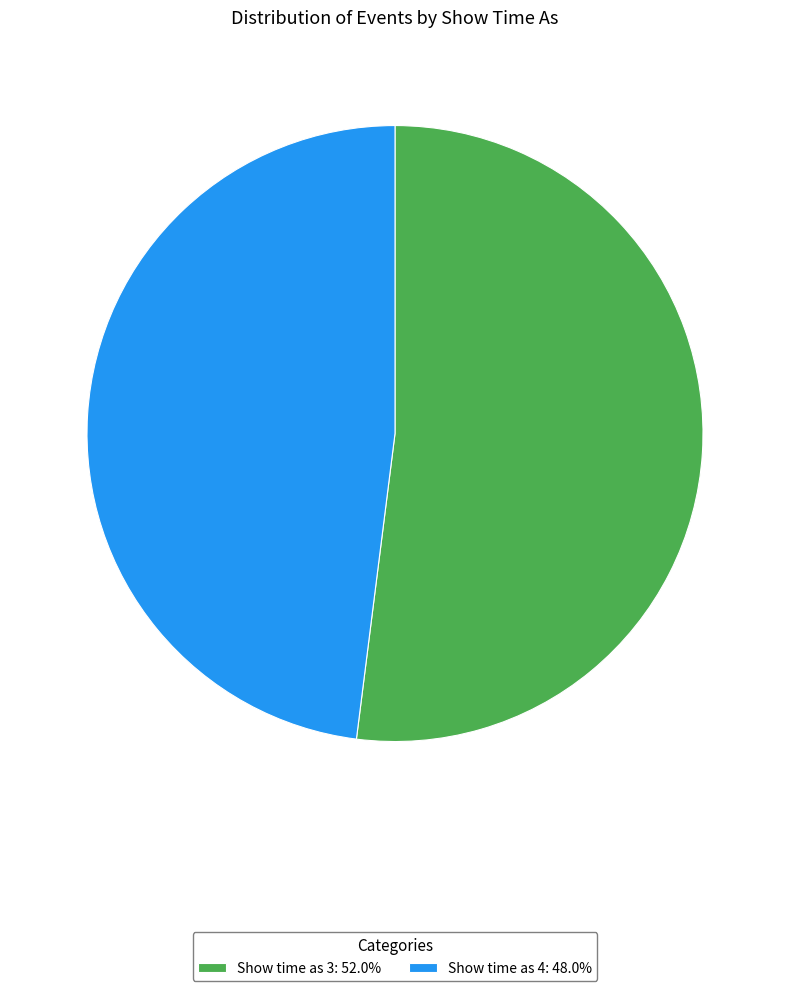

Approximately how many times larger is the value at Show time as 4: 48.0% compared to Show time as 3: 52.0%?

0.9